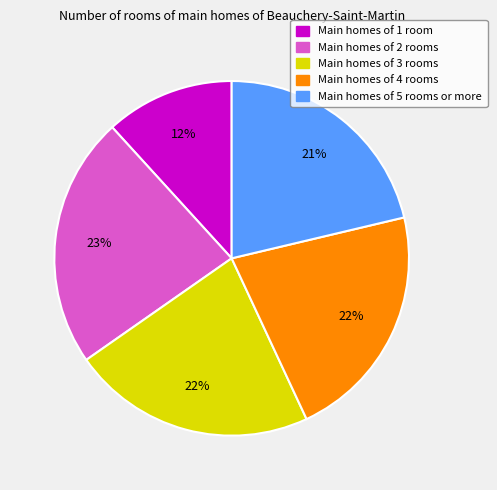

To the nearest percent, what is the average slice percentage?

20%